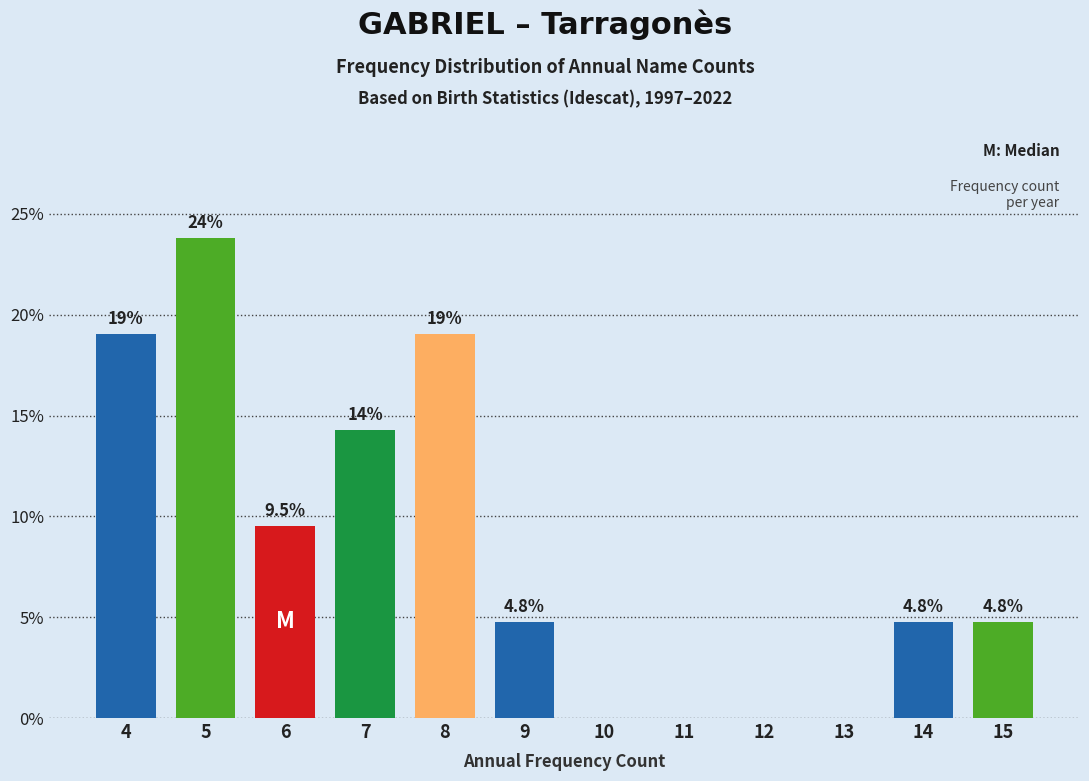

Reading left to right, list all the values displayed in this chart.

4=19.0	5=23.8	6=9.5	7=14.3	8=19.0	9=4.8	10=0.0	11=0.0	12=0.0	13=0.0	14=4.8	15=4.8